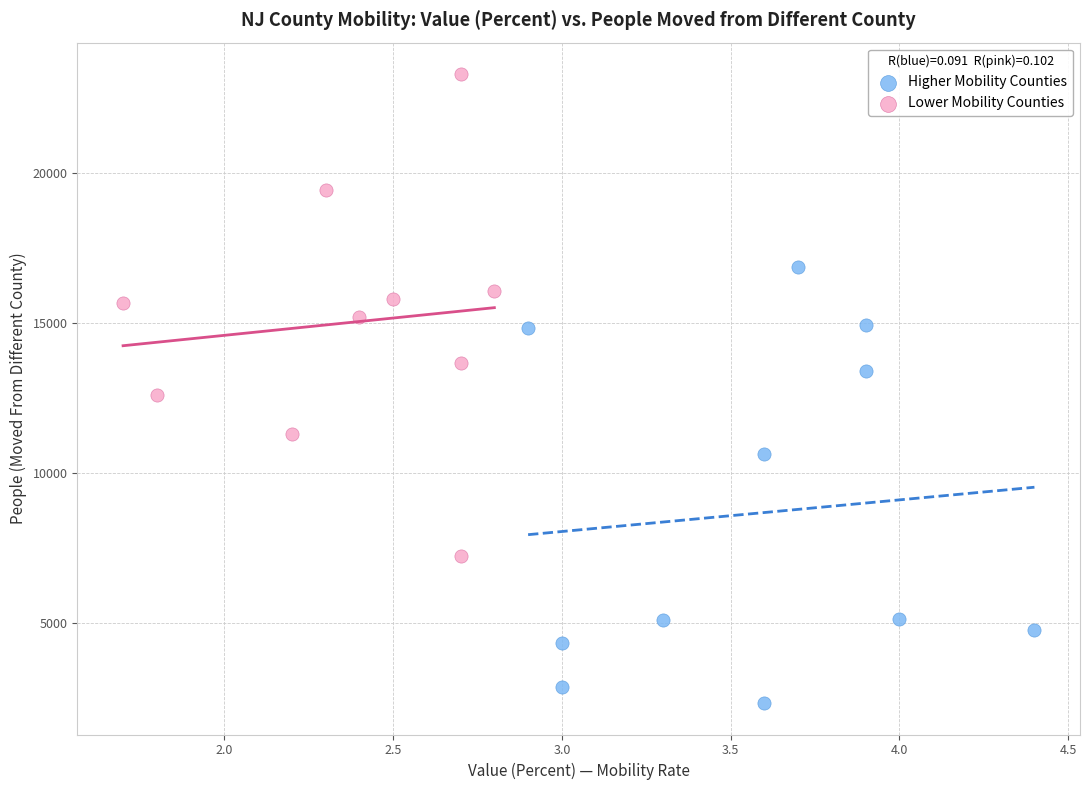

Which series reaches the maximum Y coordinate?

Lower Mobility Counties